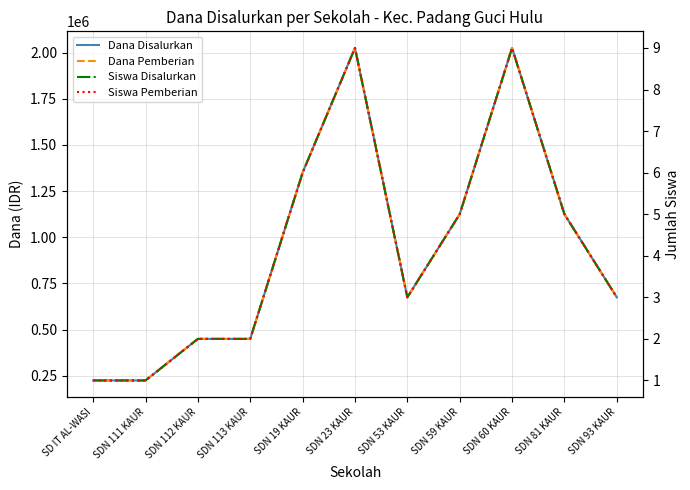

Is this an area chart (filled region under the line)?

No